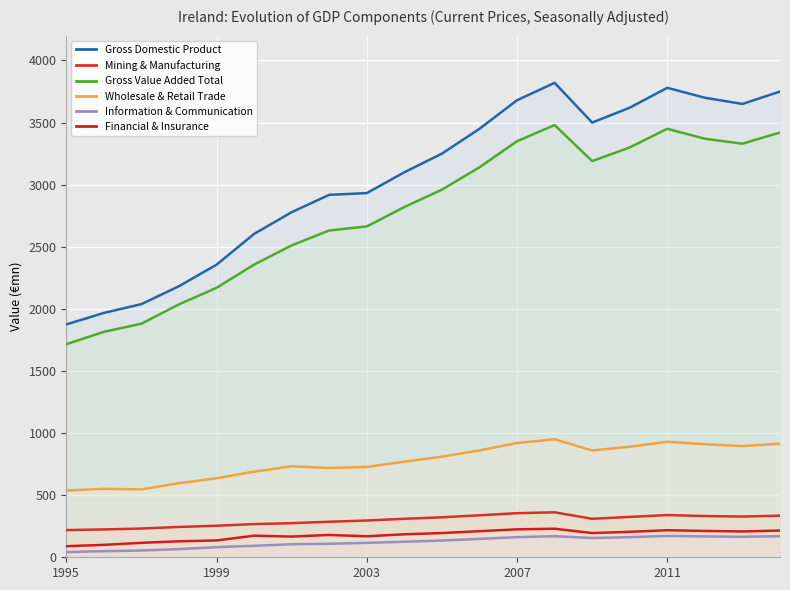

What is the value of the Financial & Insurance point at the 7th from the left?

166.7